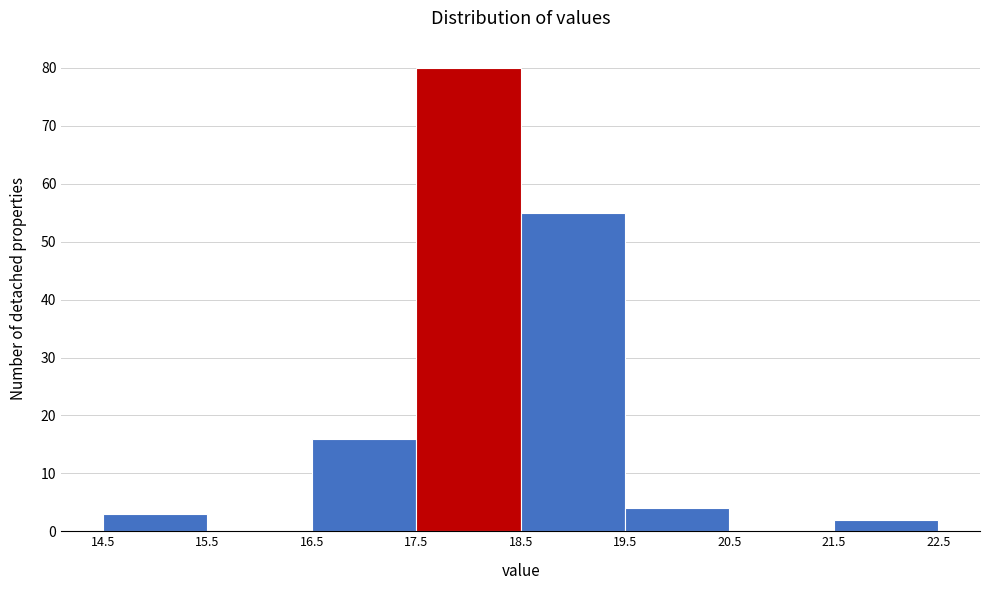

Reading left to right, transcribe this chart: for each bar, give the range it covers on the x-axis and its height. The values are not printed on the chart, so give them approximately, as read against the axis.

14.5 to 15.5: 3
15.5 to 16.5: 0
16.5 to 17.5: 16
17.5 to 18.5: 80
18.5 to 19.5: 55
19.5 to 20.5: 4
20.5 to 21.5: 0
21.5 to 22.5: 2